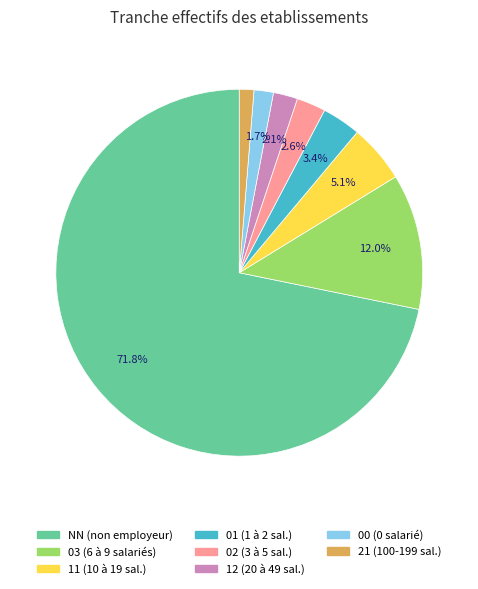

What percentage is NOT represented by 11?

94.9%